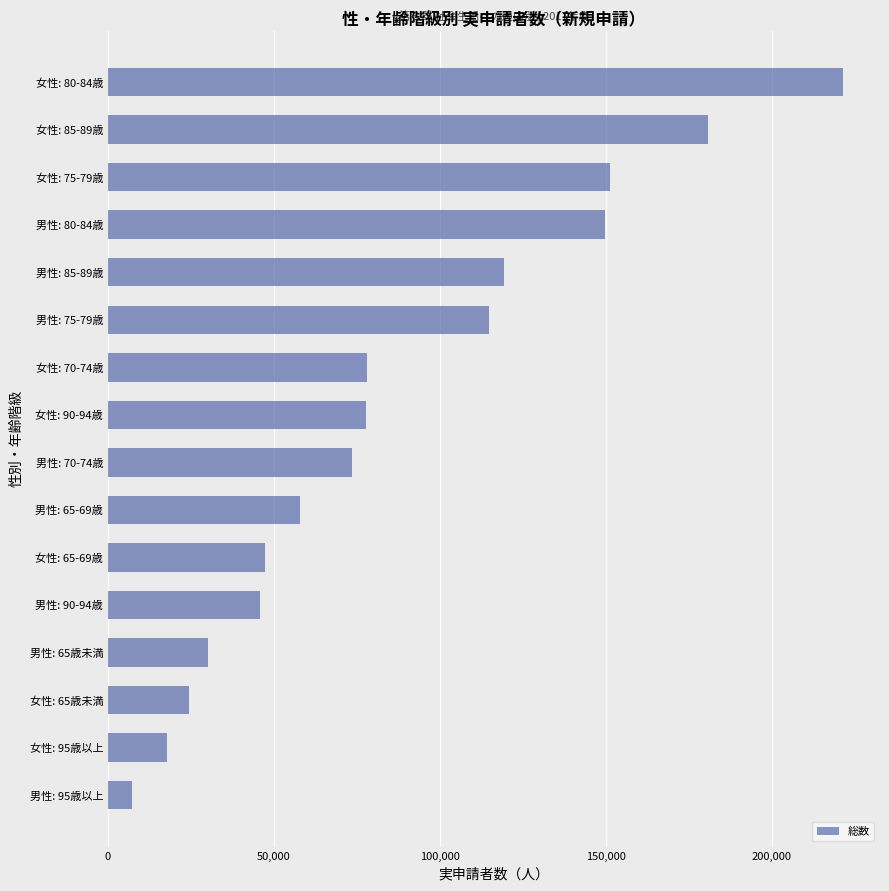

How many bars are there in total?

16